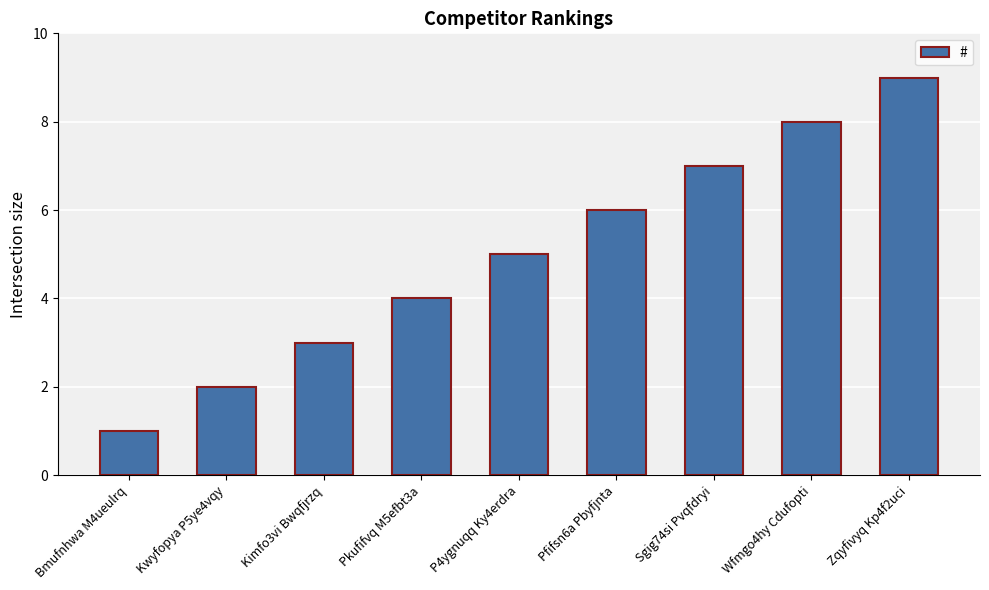

Reading left to right, what are all the values shown in this chart?

Bmufnhwa M4ueulrq=1	Kwyfopya P5ye4vqy=2	Kimfo3vi Bwqfjrzq=3	Pkufifvq M5efbt3a=4	P4ygnuqq Ky4erdra=5	Pfifsn6a Pbyfjnta=6	Sgig74si Pvqfdryi=7	Wfmgo4hy Cdufopti=8	Zqyfivyq Kp4f2uci=9